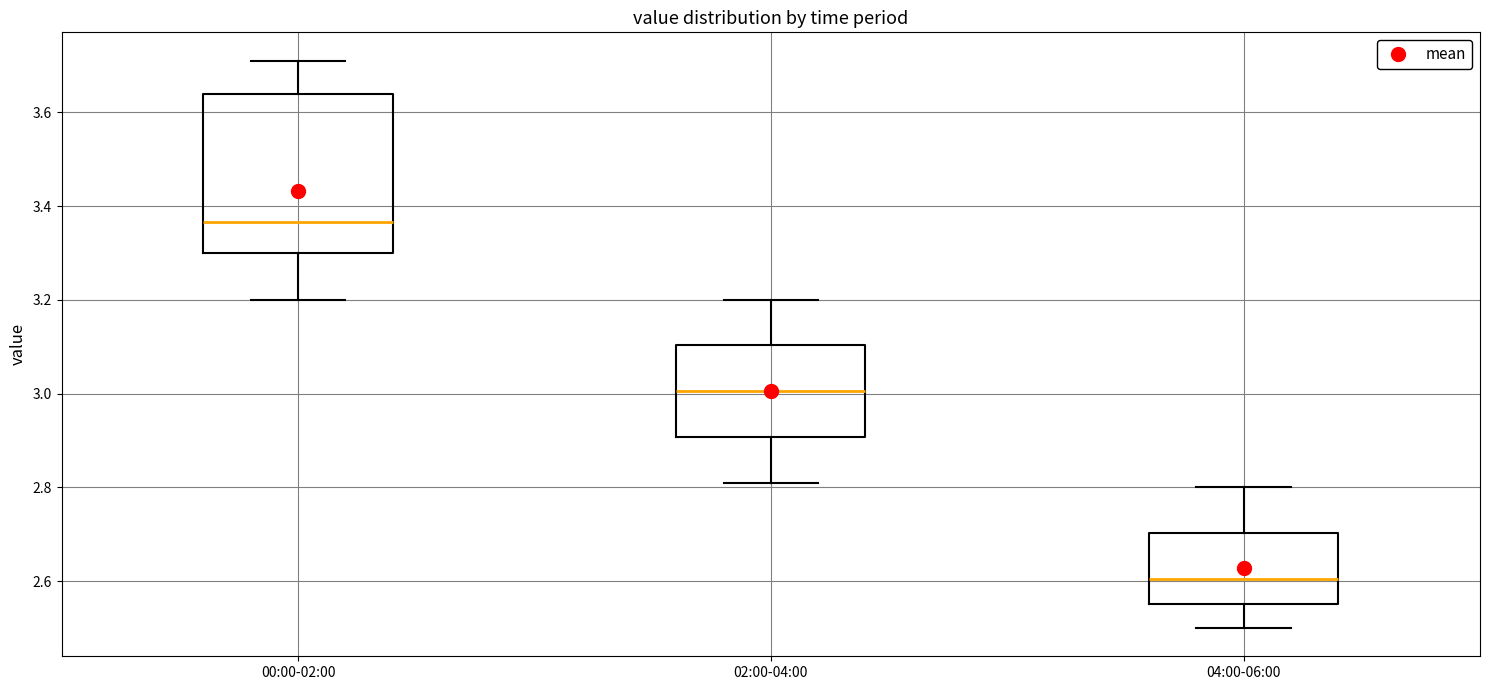

Which box is the tallest, from its lower edge to its upper edge?

00:00-02:00